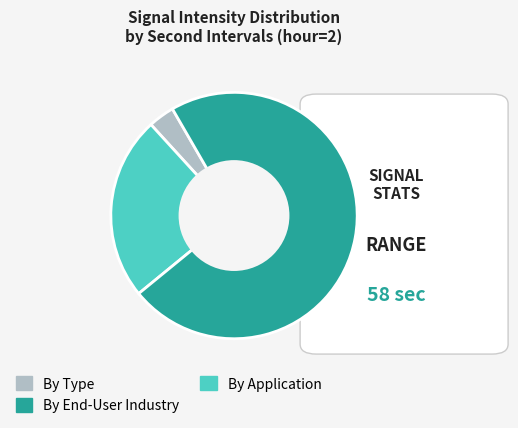

Is there a majority slice in this chart?

Yes